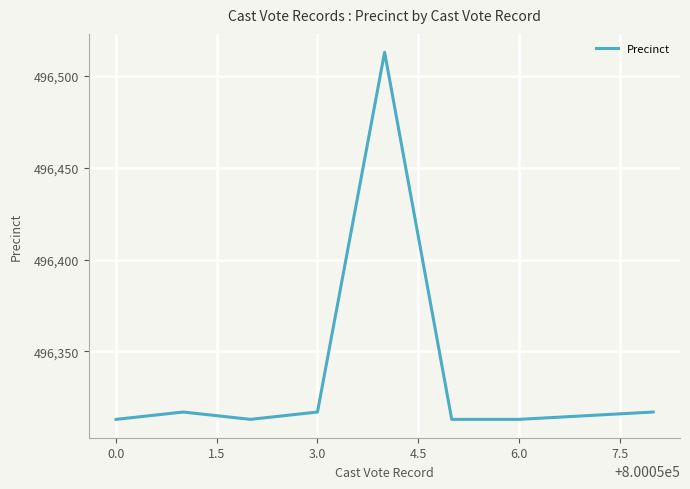

What is the sum of all values?

3970716